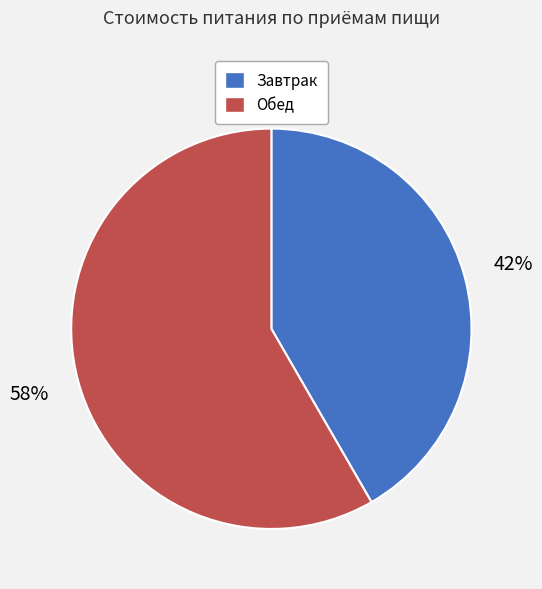

Do Завтрак and Обед together represent more than half of the pie?

Yes